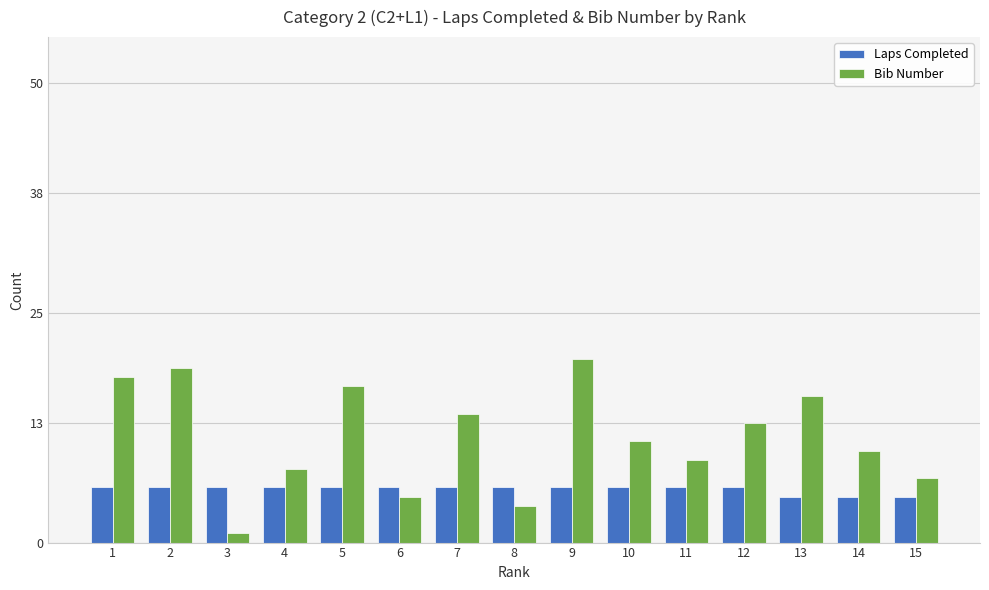

What is the greatest value displayed?

20